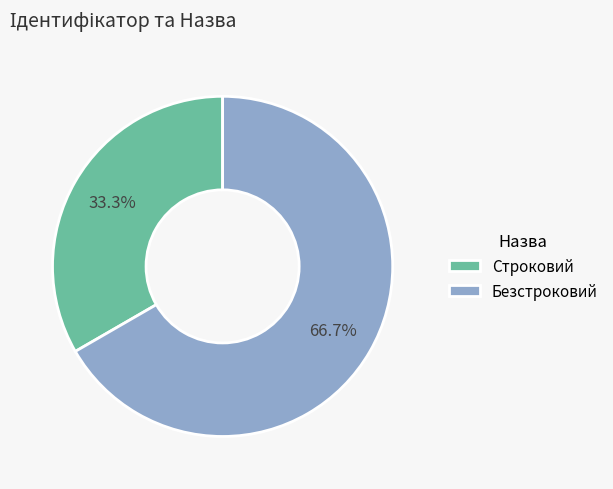

What percentage is the Строковий slice, to the nearest percent?

33%